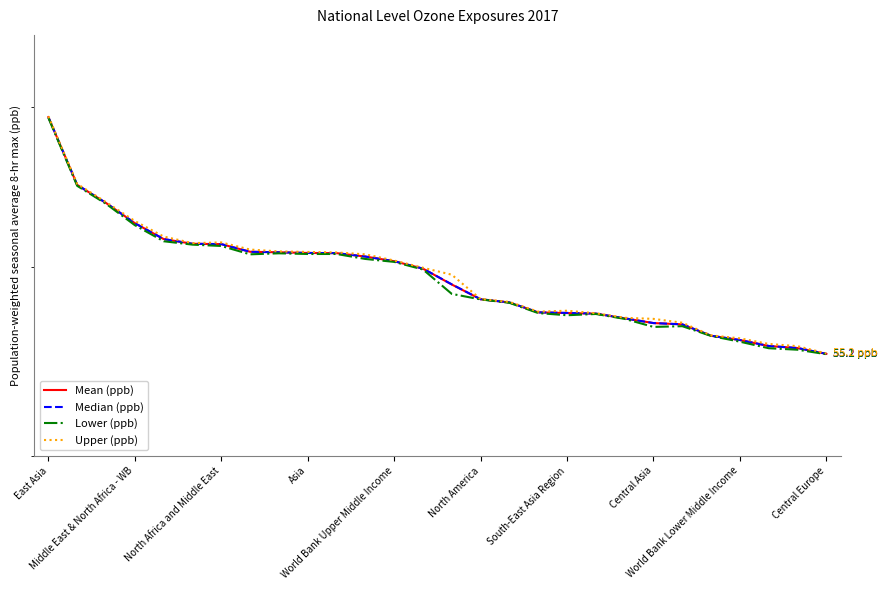

How many values in the Median (ppb) series are below 59?

14